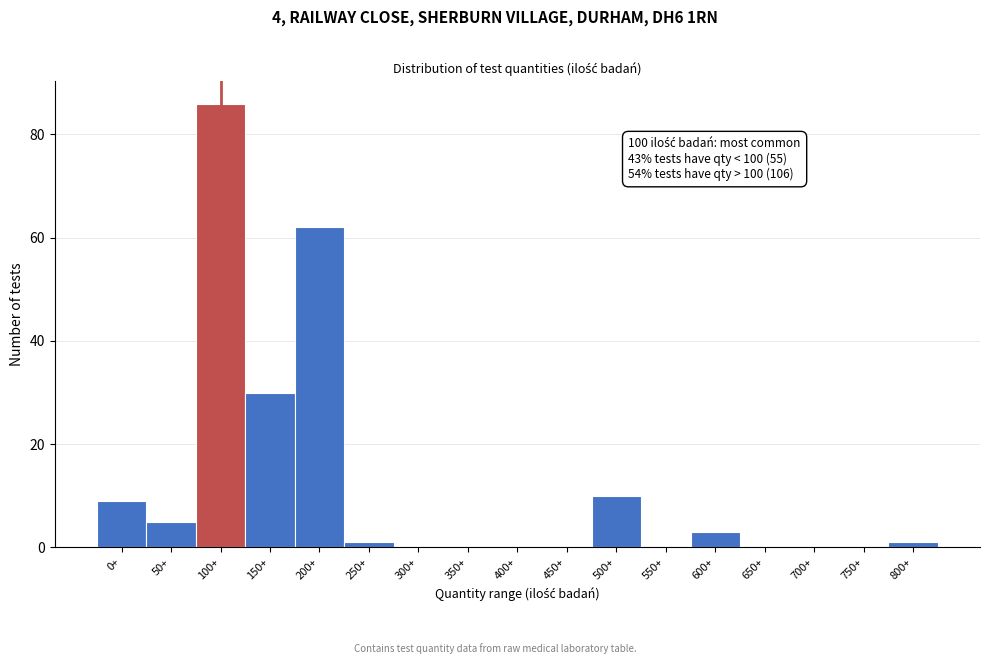

Reading left to right, what are all the values shown in this chart?

0+=9	50+=5	100+=86	150+=30	200+=62	250+=1	300+=0	350+=0	400+=0	450+=0	500+=10	550+=0	600+=3	650+=0	700+=0	750+=0	800+=1